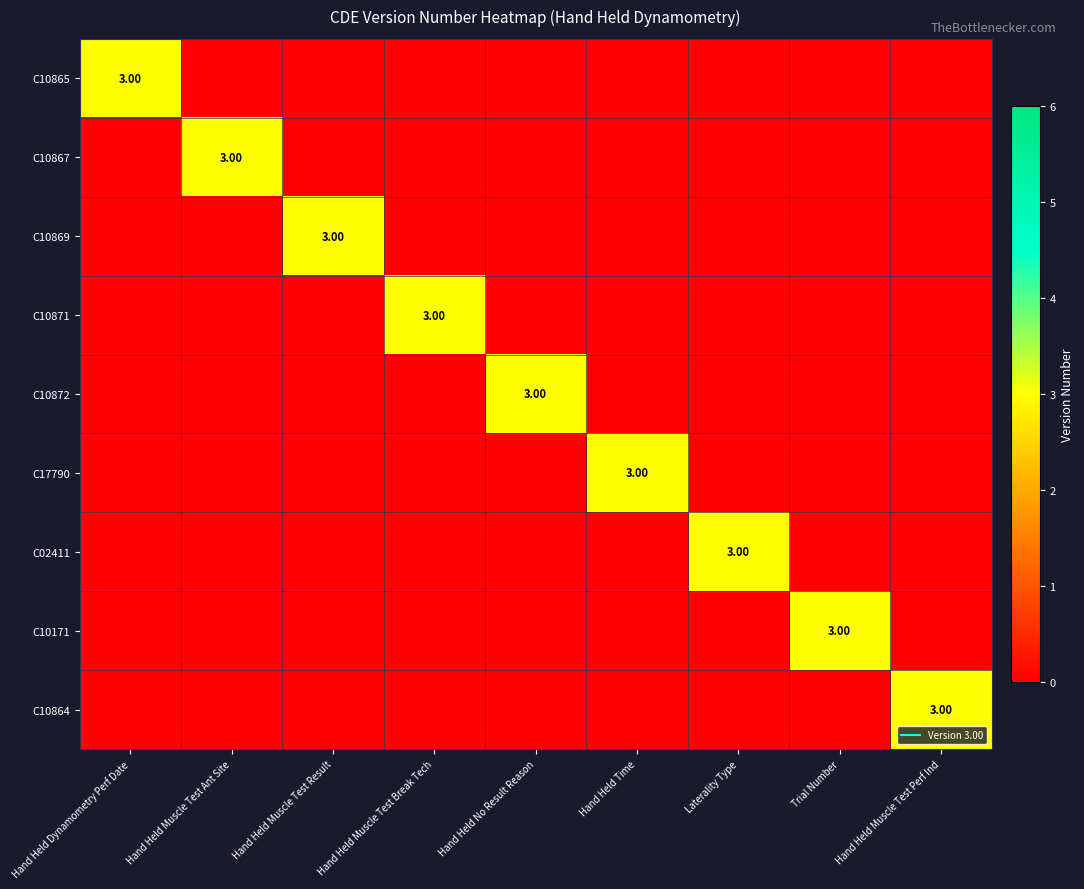

The C10171 series shows 0 at Hand Held Muscle Test Ant Site. True or false?

True